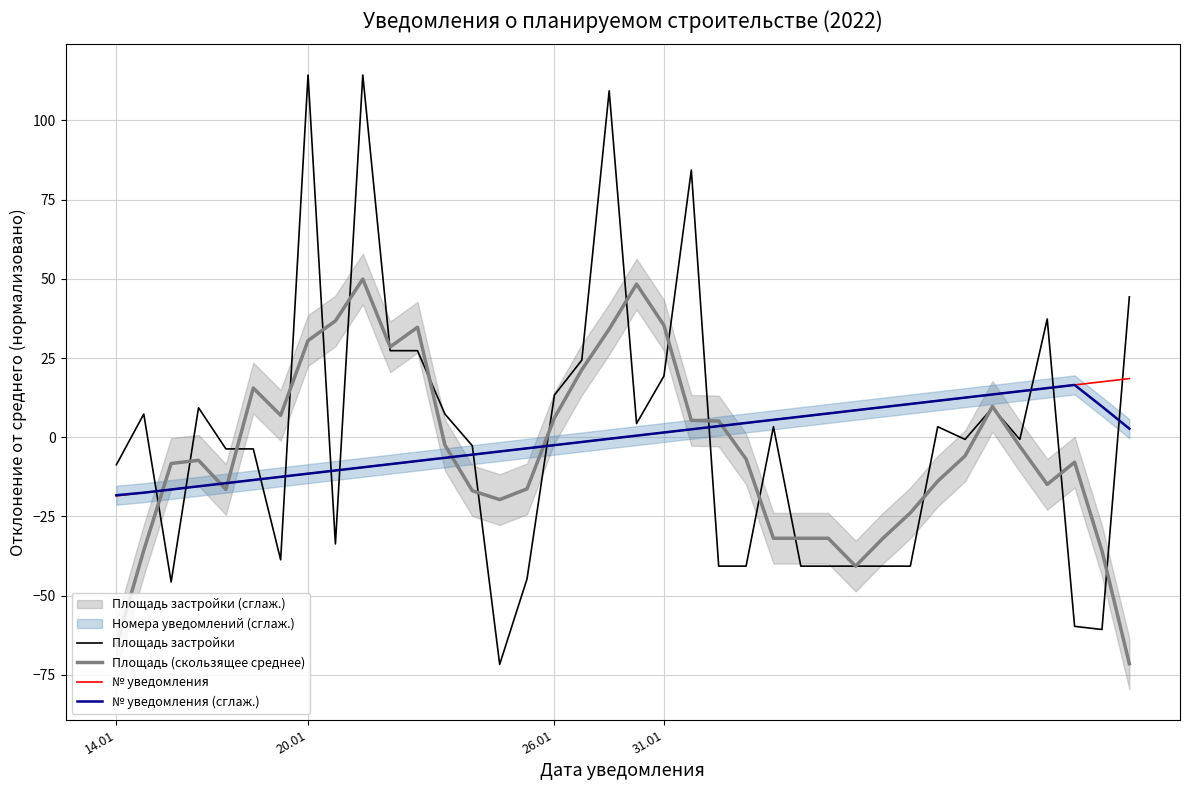

What is the total value across all series at 4?

-49.2